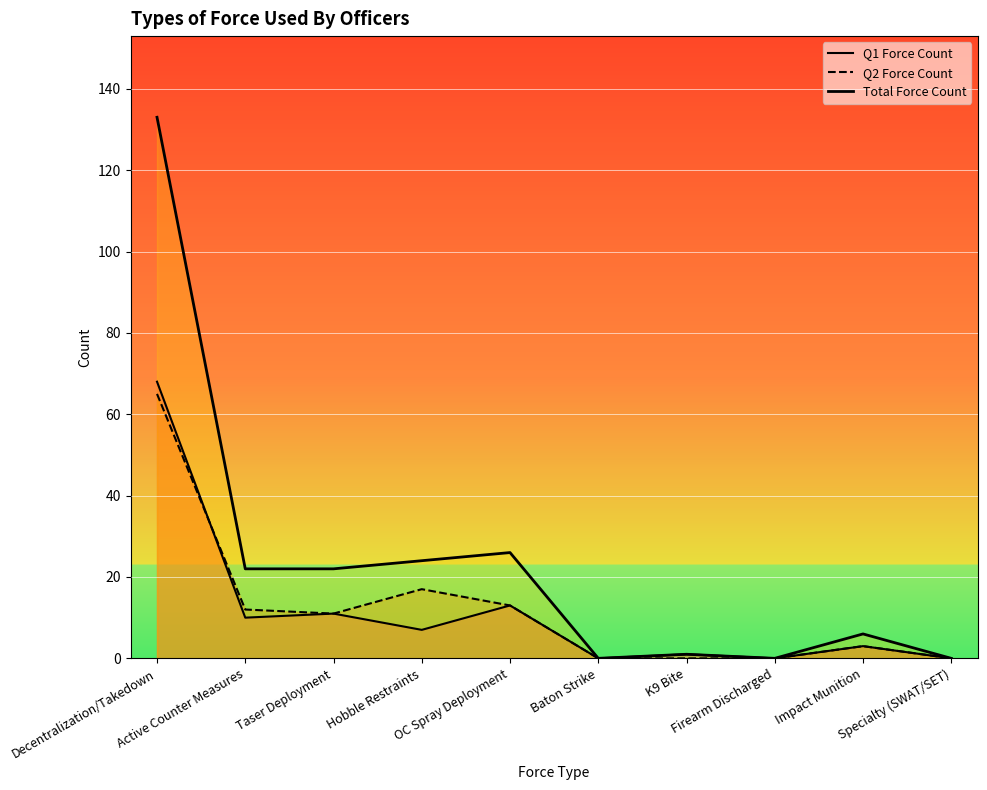

List the labels in order of Q2 Force Count value, largest first.

Decentralization/Takedown, Hobble Restraints, OC Spray Deployment, Active Counter Measures, Taser Deployment, Impact Munition, Baton Strike, K9 Bite, Firearm Discharged, Specialty (SWAT/SET)